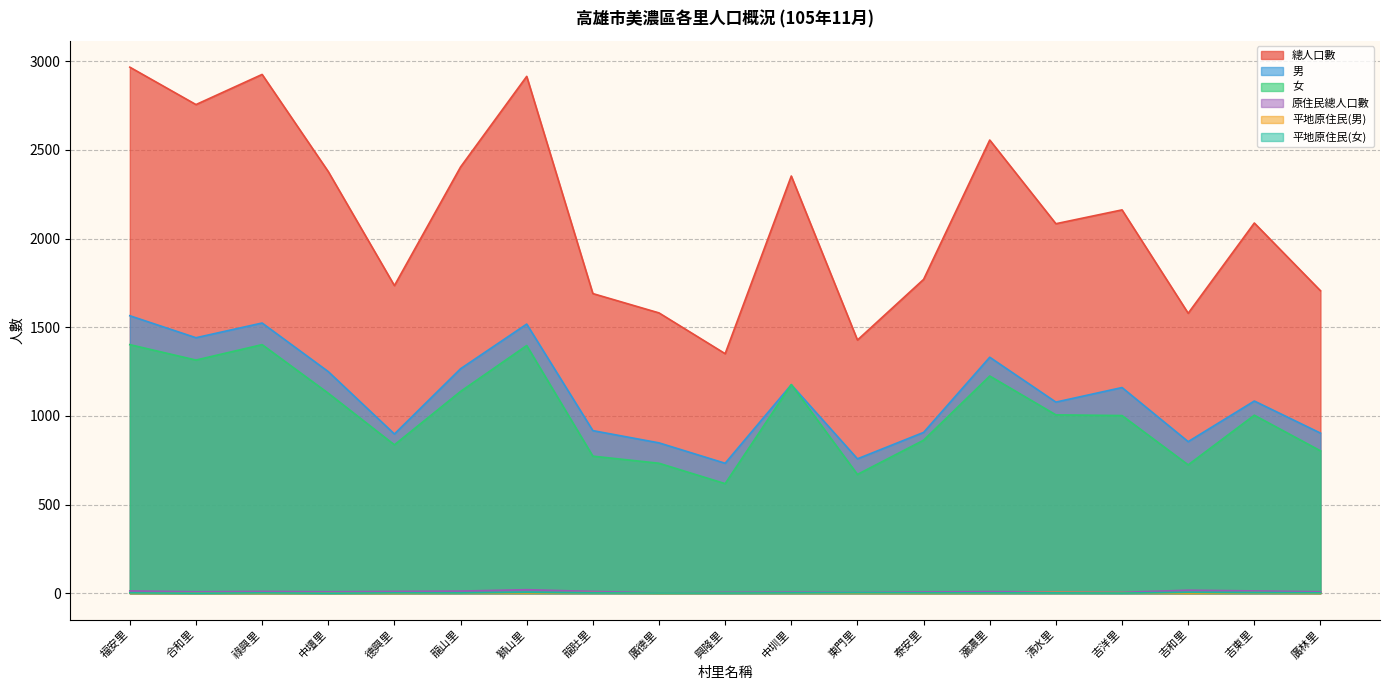

At how many categories does at least one series exceed 313?

19